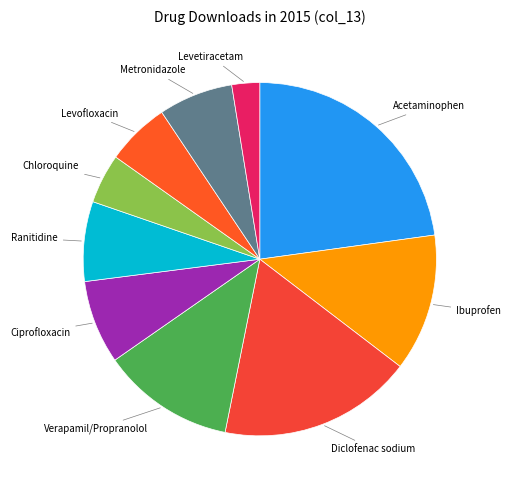

Rank the categories by value from lowest to highest.

Levetiracetam, Chloroquine, Levofloxacin, Metronidazole, Ranitidine, Ciprofloxacin, Verapamil/Propranolol, Ibuprofen, Diclofenac sodium, Acetaminophen